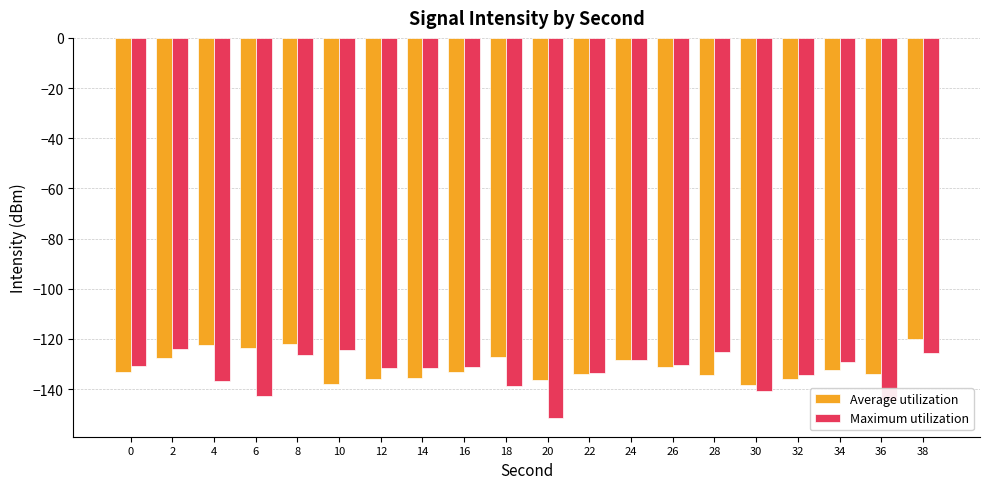

What are all the series names shown in the legend?

Average utilization, Maximum utilization